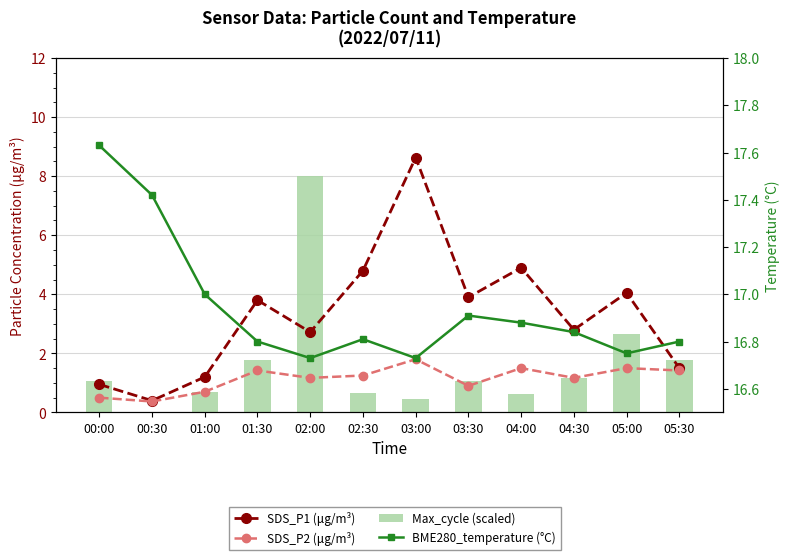

What is the sum of the Max_cycle (scaled) values at 01:30 and 05:30?

3.5